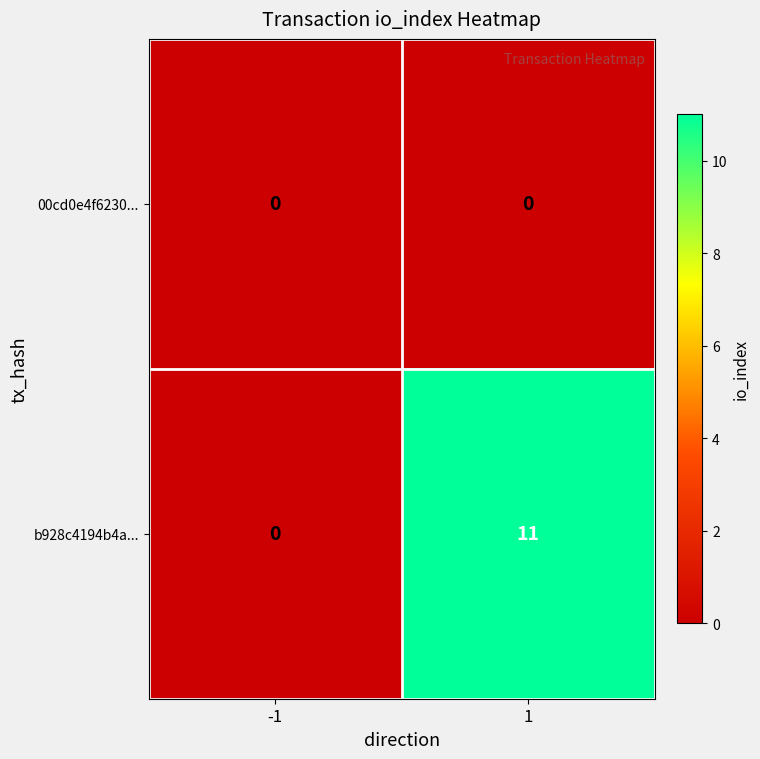

Rank the series by their average value, from highest to lowest.

b928c4194b4a..., 00cd0e4f6230...